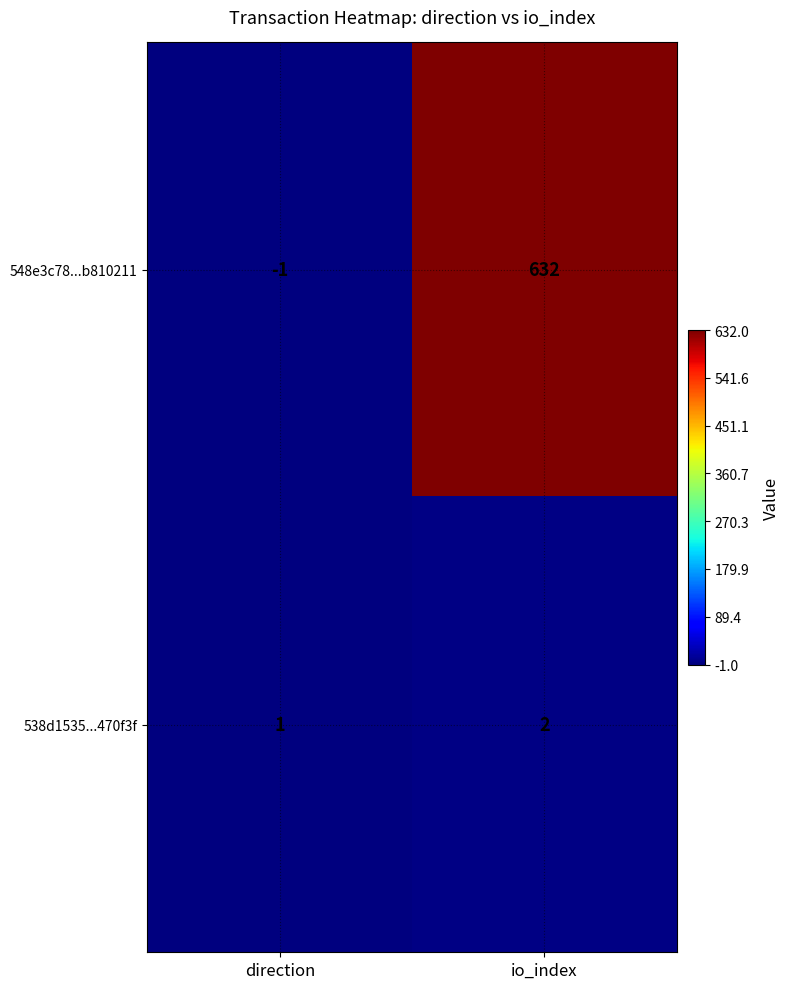

The 538d1535...470f3f series shows 2 at io_index. True or false?

True